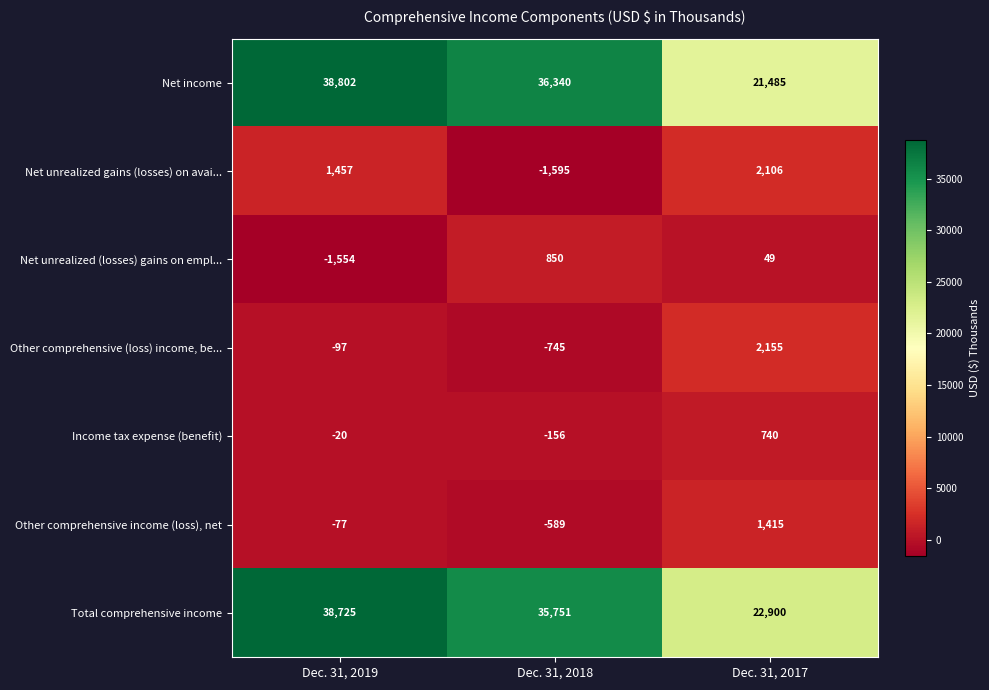

Which series has the widest spread of values?

Net income